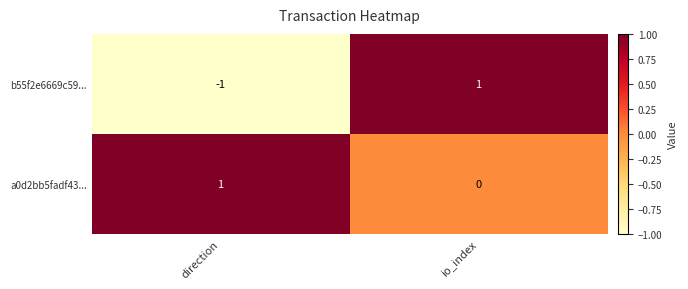

At how many categories does at least one series exceed 0?

2